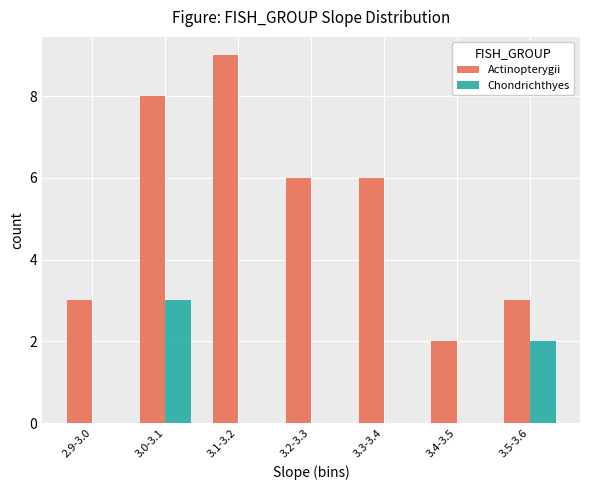

What is the maximum value for Chondrichthyes?

3